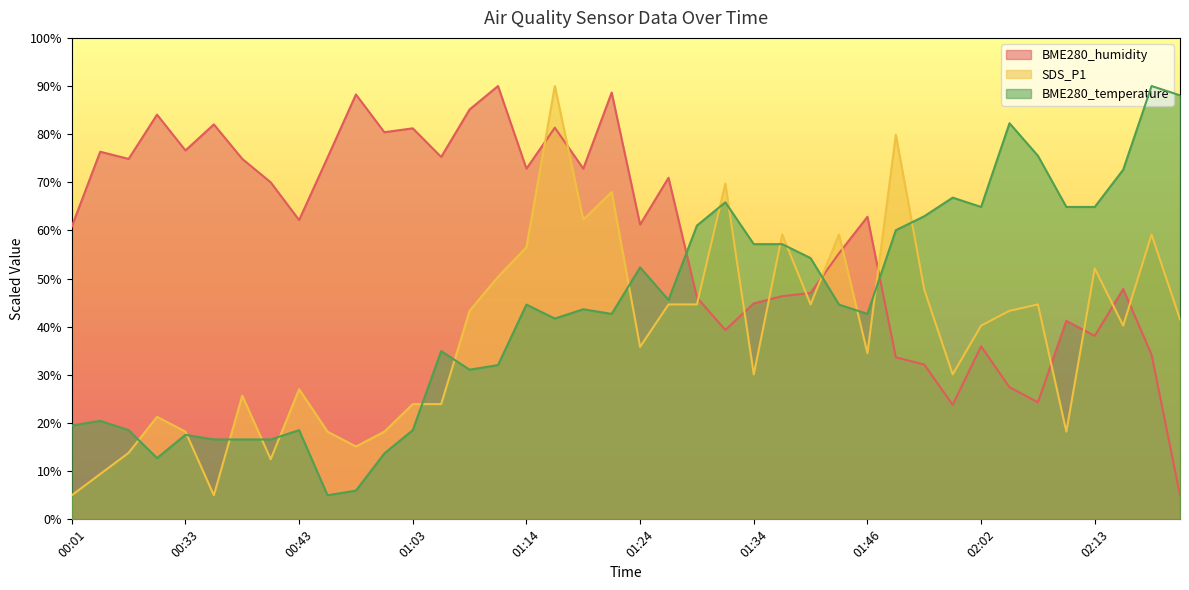

What is the value of the SDS_P1 point at the 18th from the left?

90.0